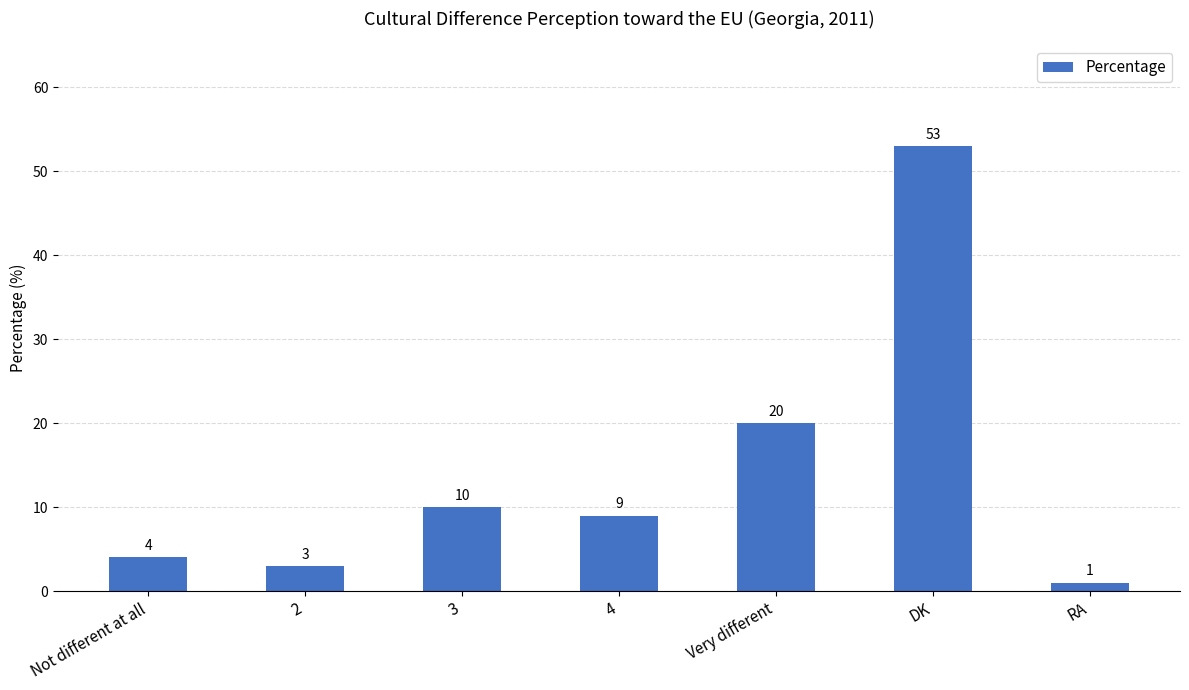

True or false: the data shows 3 at 3.

False